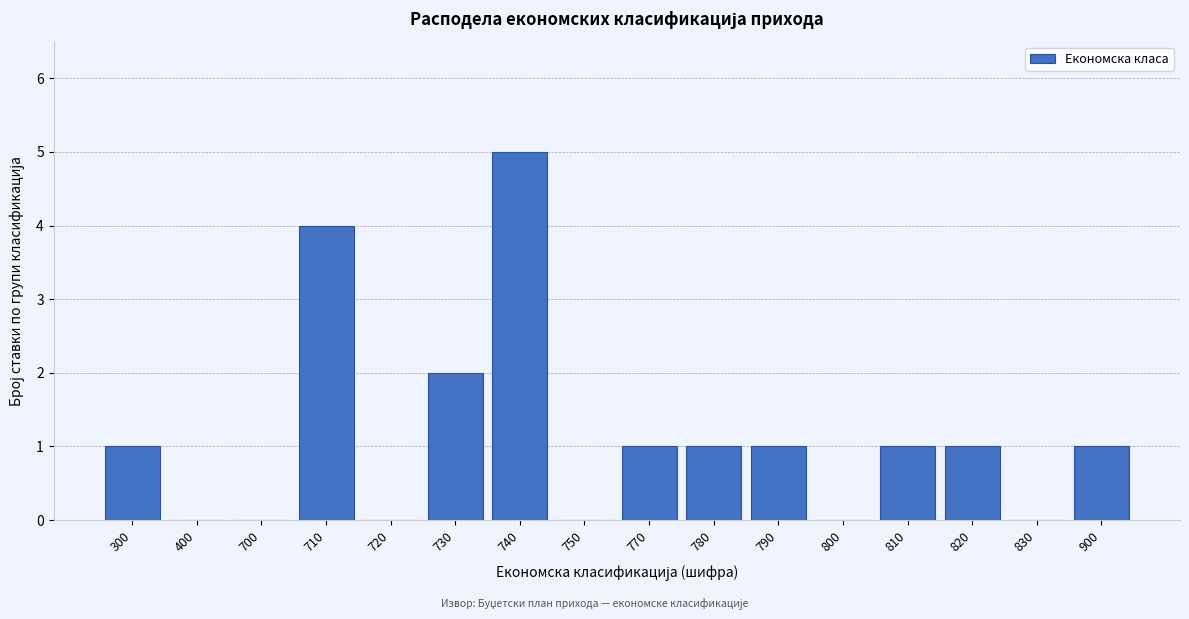

Reading left to right, list all the values displayed in this chart.

300=1	400=0	700=0	710=4	720=0	730=2	740=5	750=0	770=1	780=1	790=1	800=0	810=1	820=1	830=0	900=1